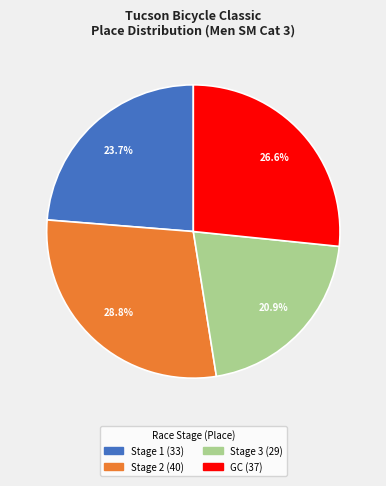

To the nearest percent, what is the difference between the largest and smallest slice percentages?

8%